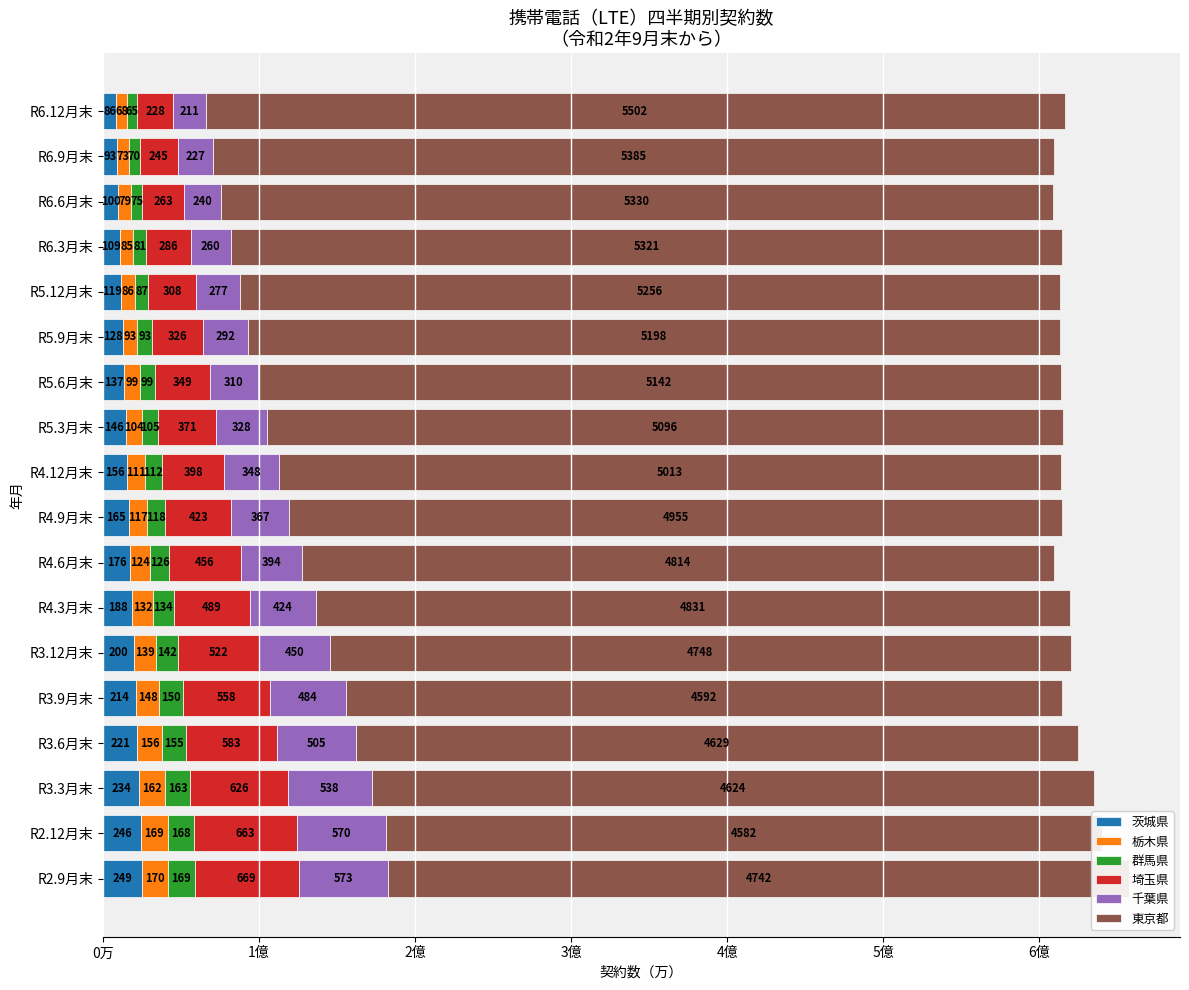

What is the value of the 群馬県 bar at the 12th from the left?

992703